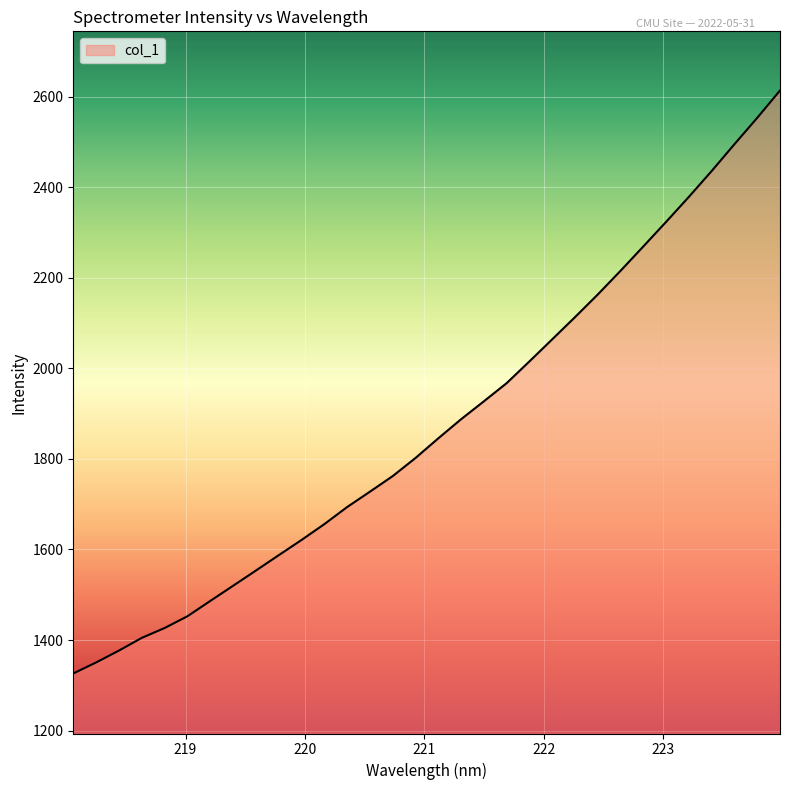

What is the difference between the maximum and minimum values?

1287.4